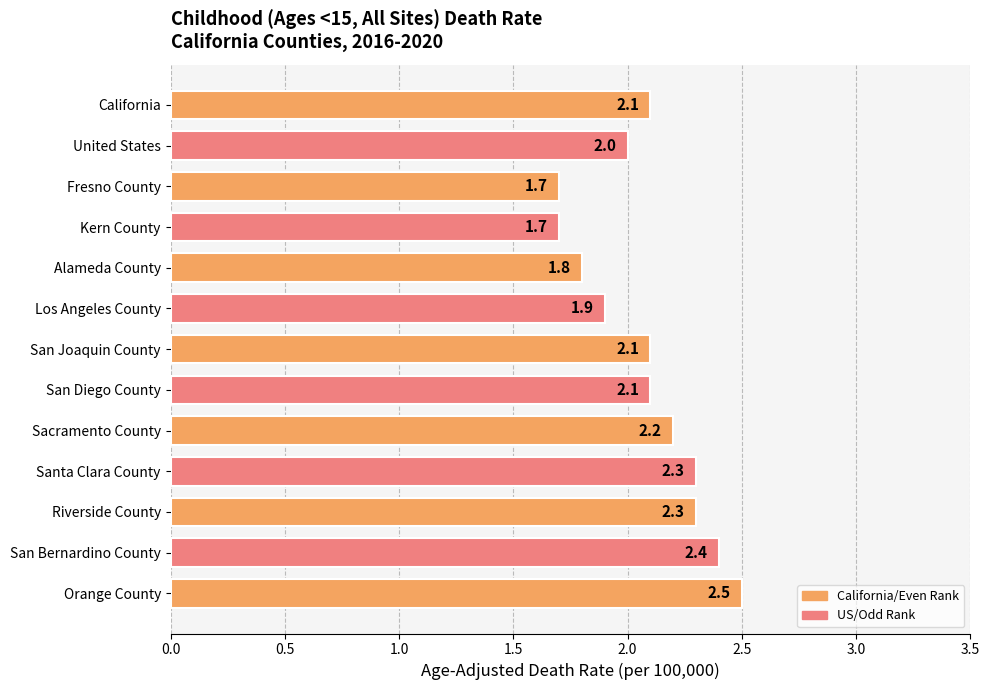

Which has a higher value, Alameda County or Los Angeles County?

Los Angeles County